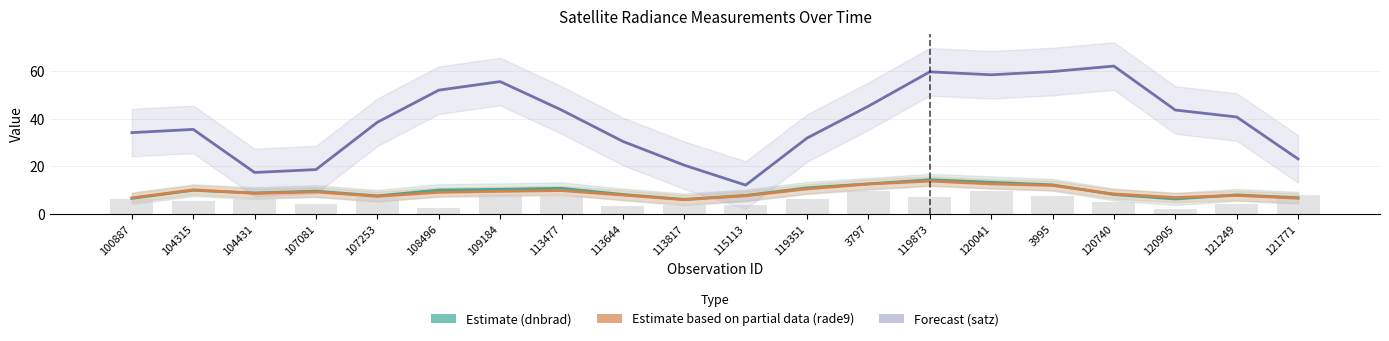

The value of satz (Forecast) at 113644 is 44.0. True or false?

False